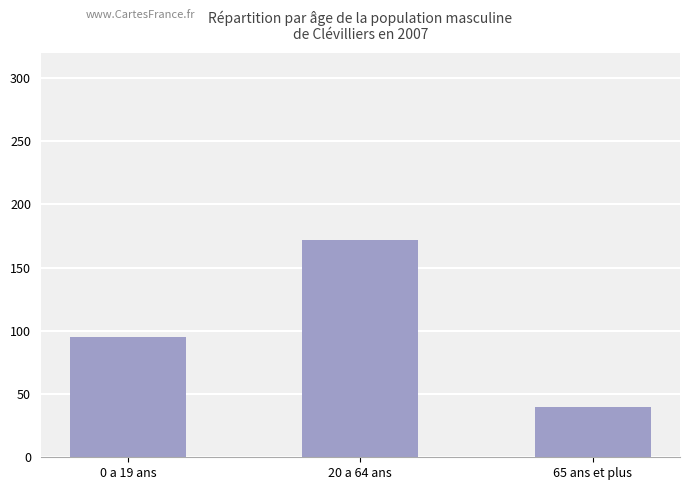

Where is the data nearest to the value 106?

0 a 19 ans